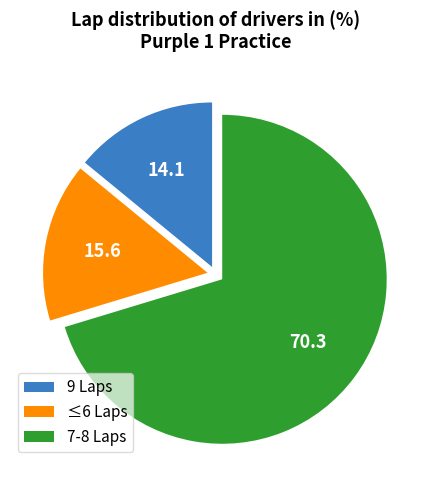

The ≤6 Laps slice represents 5% of the pie. True or false?

False